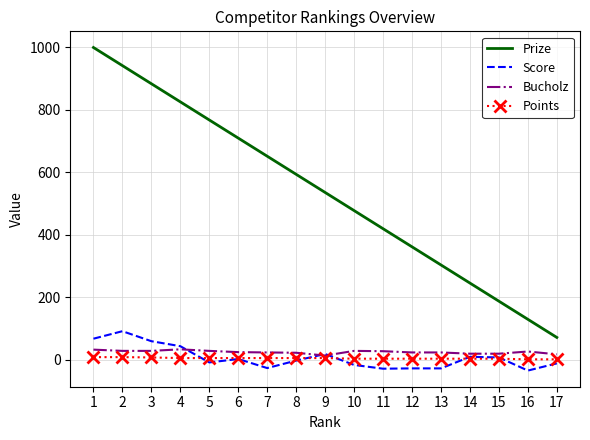

At how many categories does at least one series exceed 783?

4